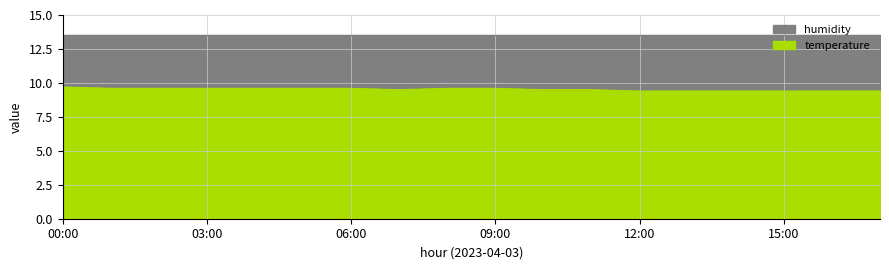

Where is the data nearest to the value 9?

12:00